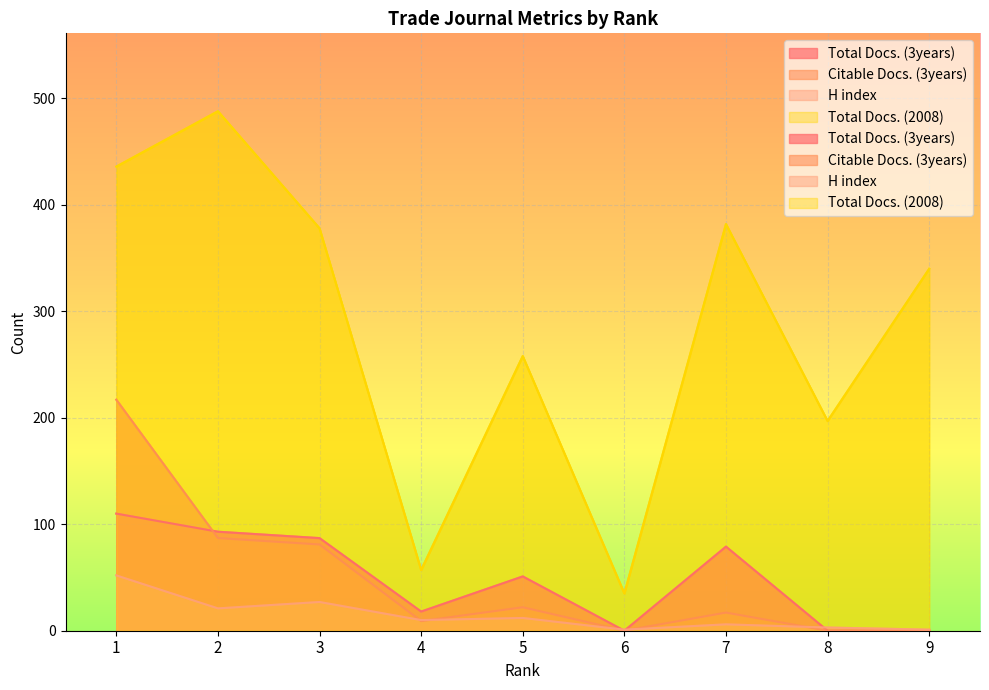

Which series has the largest range (max minus min)?

Total Docs. (2008)